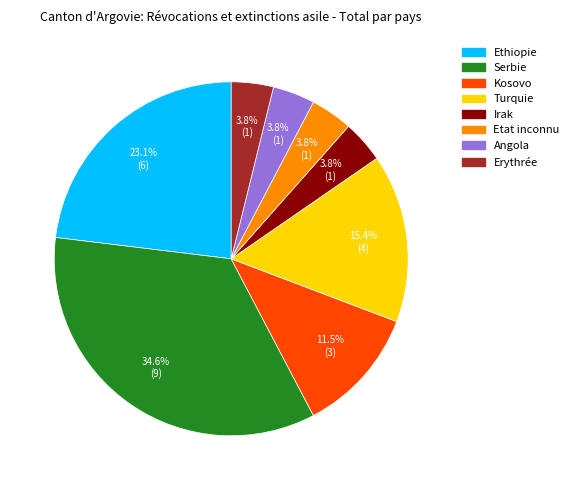

Does any single category account for the majority?

No